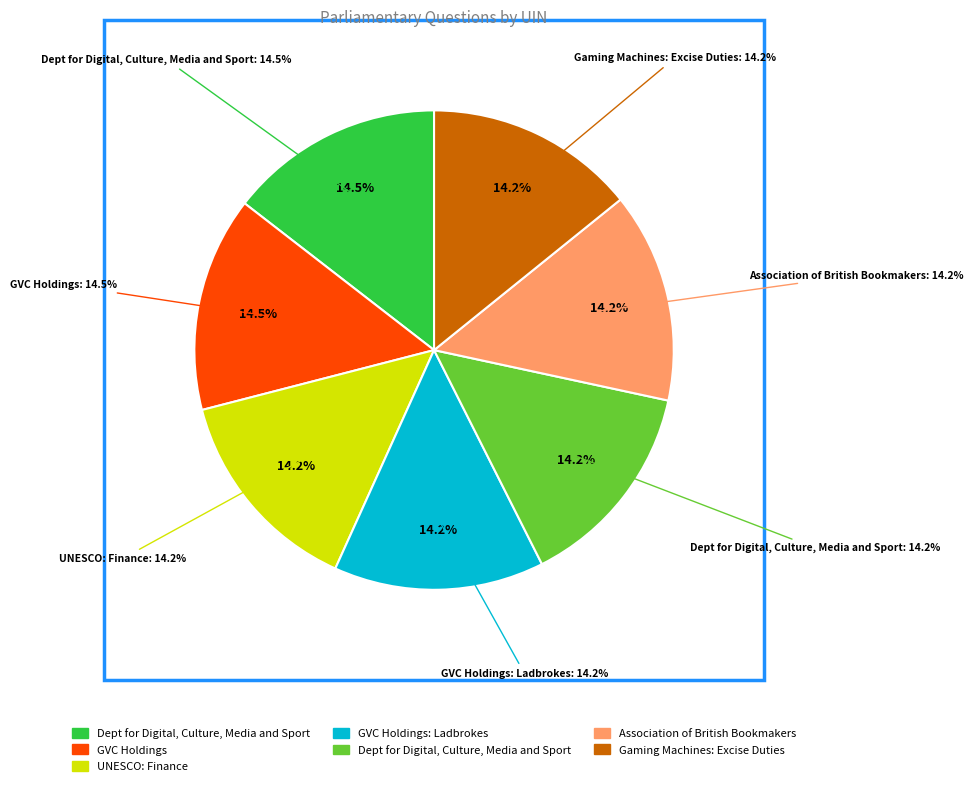

To the nearest percent, what portion does 194686 represent?

15%